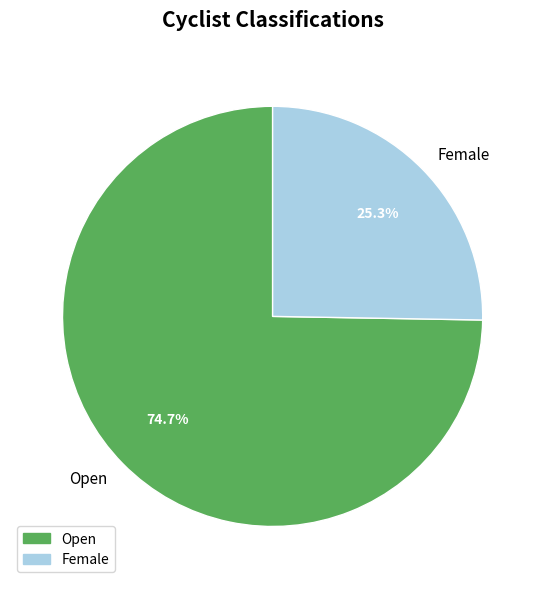

To the nearest percent, what portion does Open represent?

75%